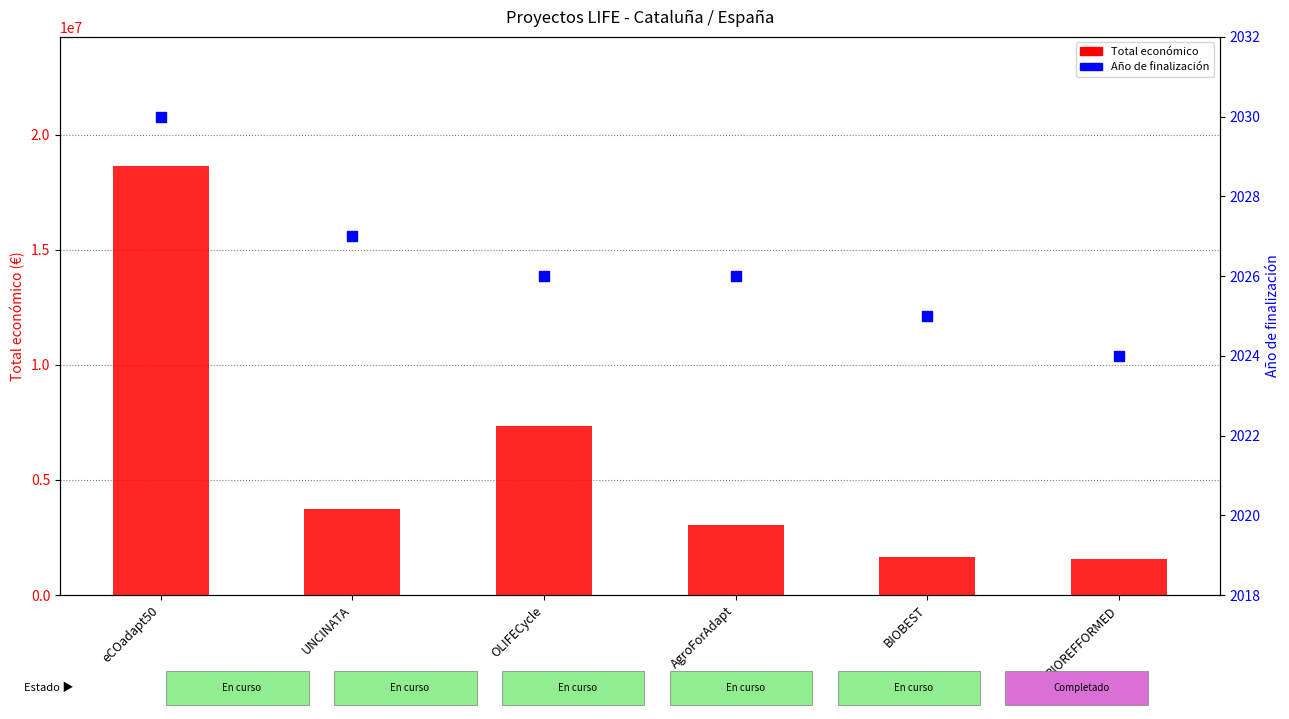

Is the value of Total económico at eCOadapt50 greater than the value of Año de finalización at BIOREFFORMED?

Yes